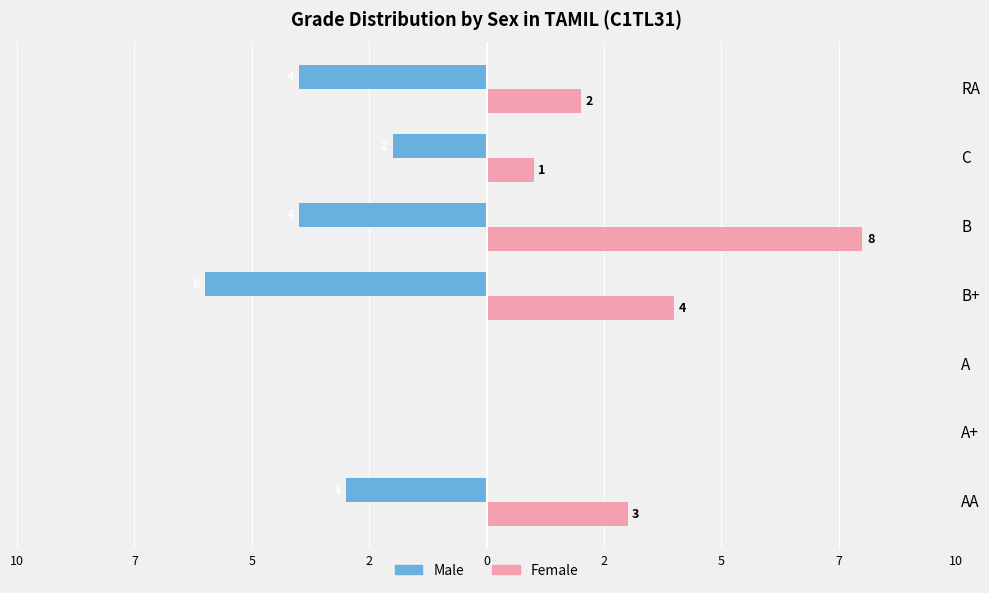

What are all the series names shown in the legend?

Male, Female